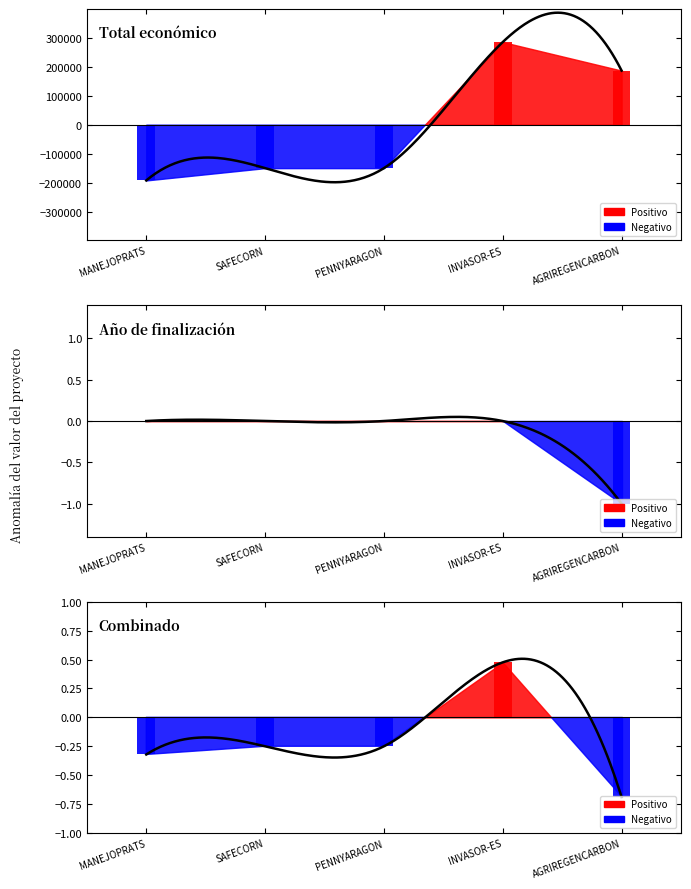

What is the spread (max minus min) of values at 2024_PENNYARAGON?

147973